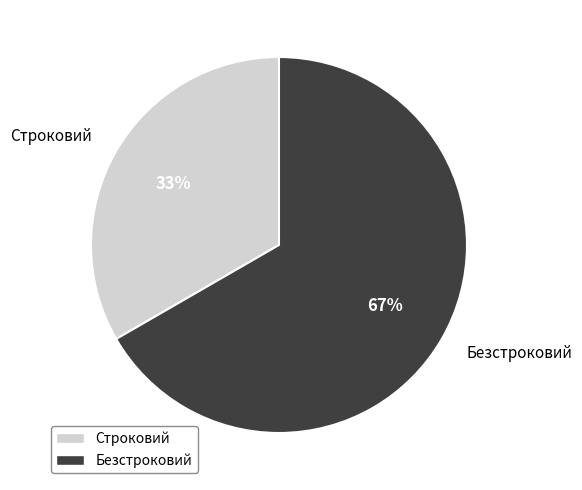

What is the largest slice in the pie chart?

Безстроковий